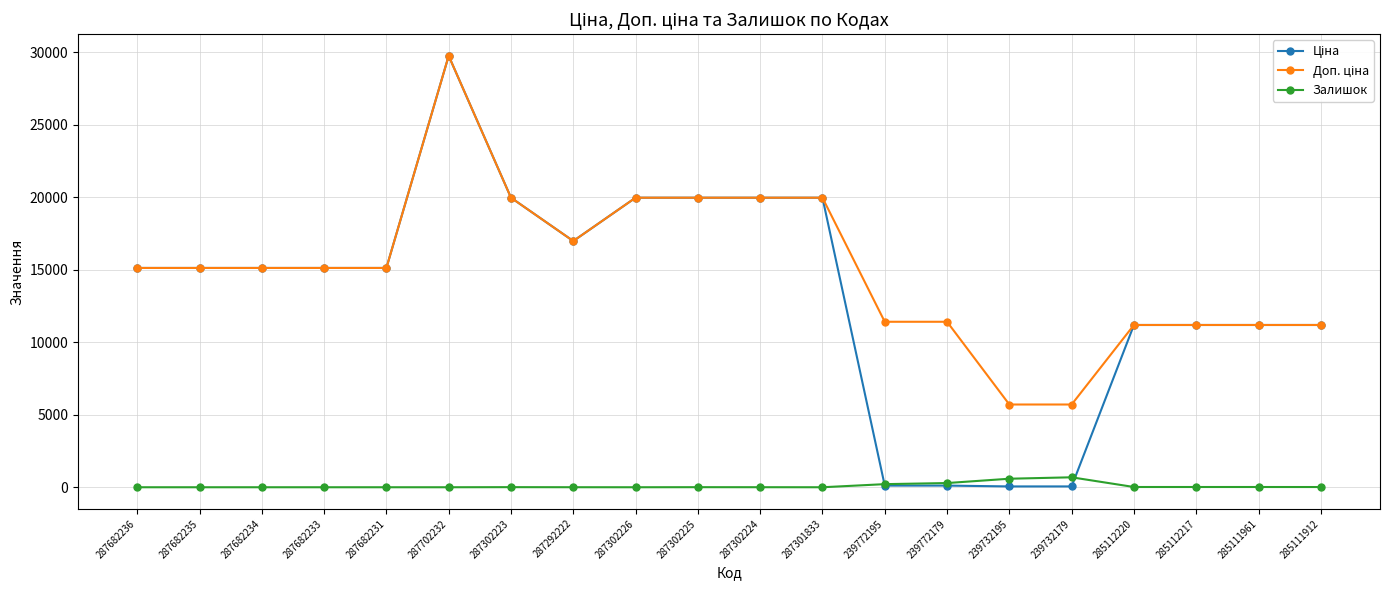

At which category does the chart reach its peak across all series?

287702232